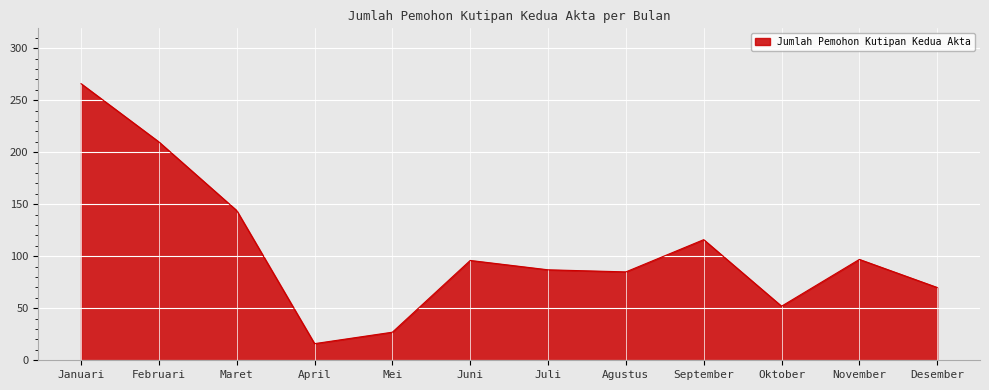

Which has a higher value, Mei or Oktober?

Oktober